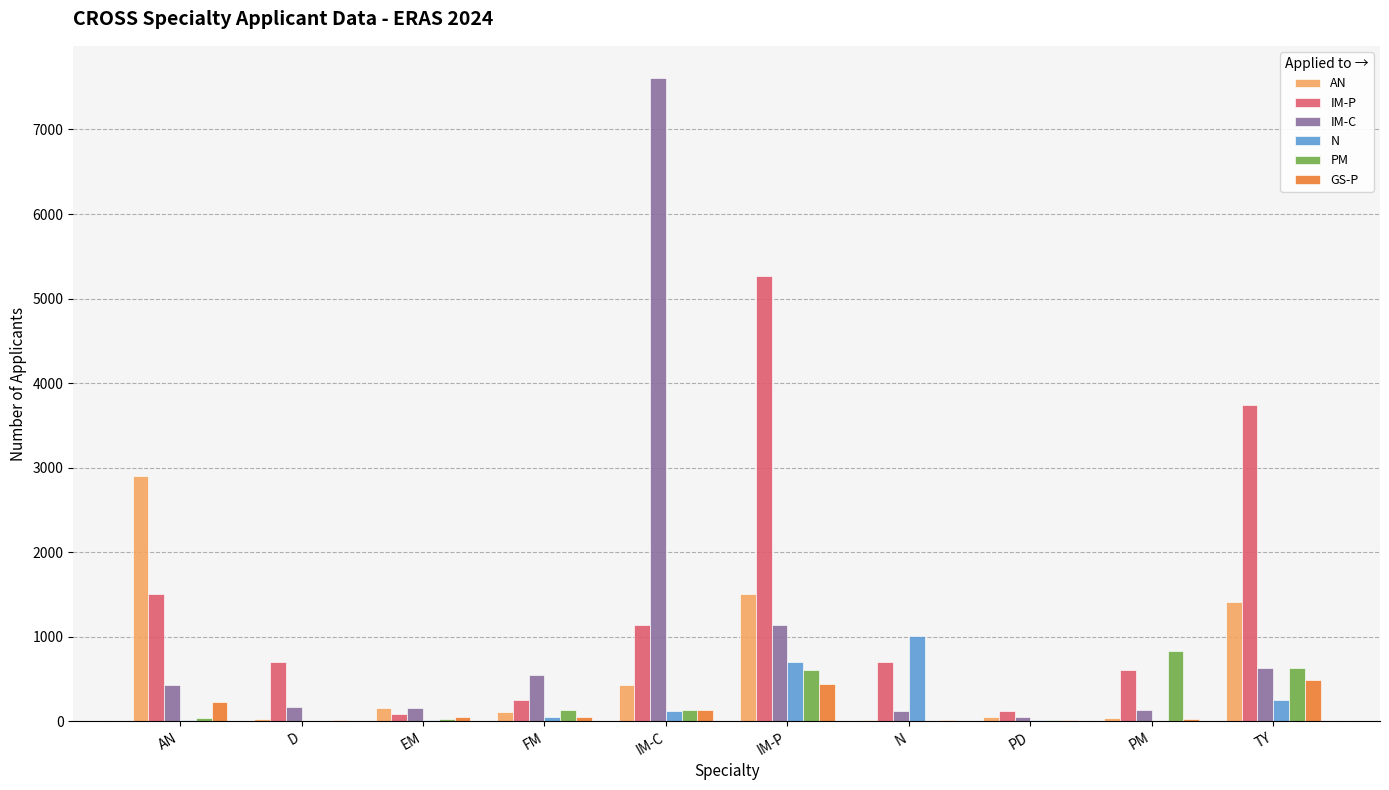

The value of IM-P at AN is 1507. True or false?

True